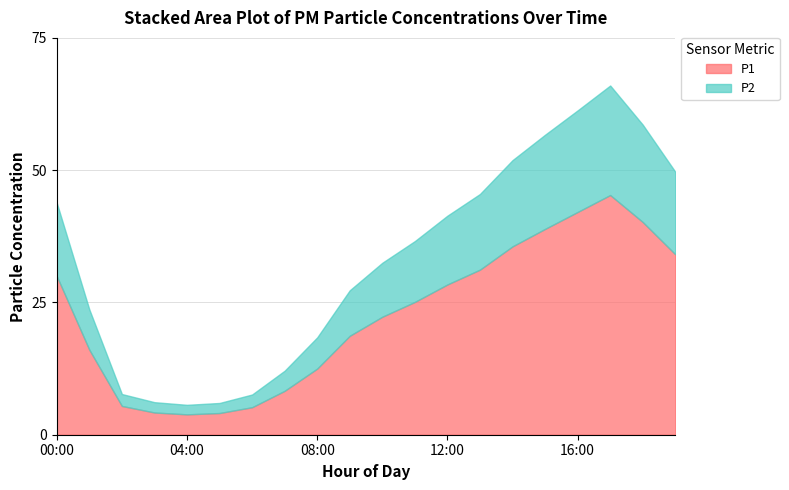

In P2, how many points are higher than both neighbors (excluding endpoints)?

1